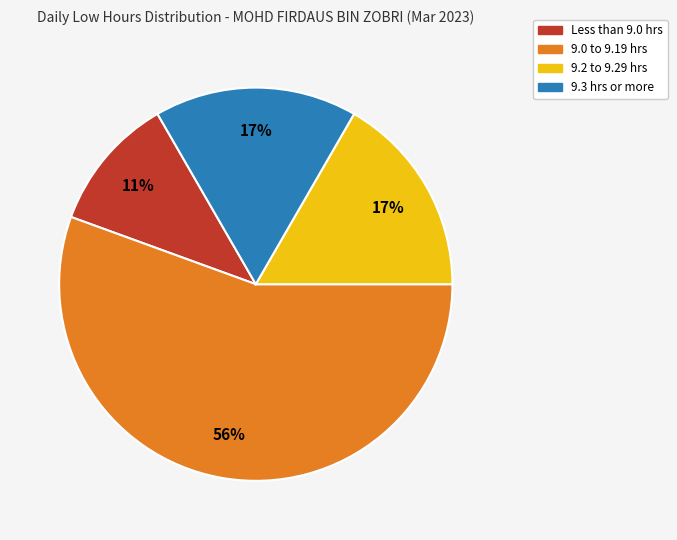

The 9.3 hrs or more slice represents 17% of the pie. True or false?

True